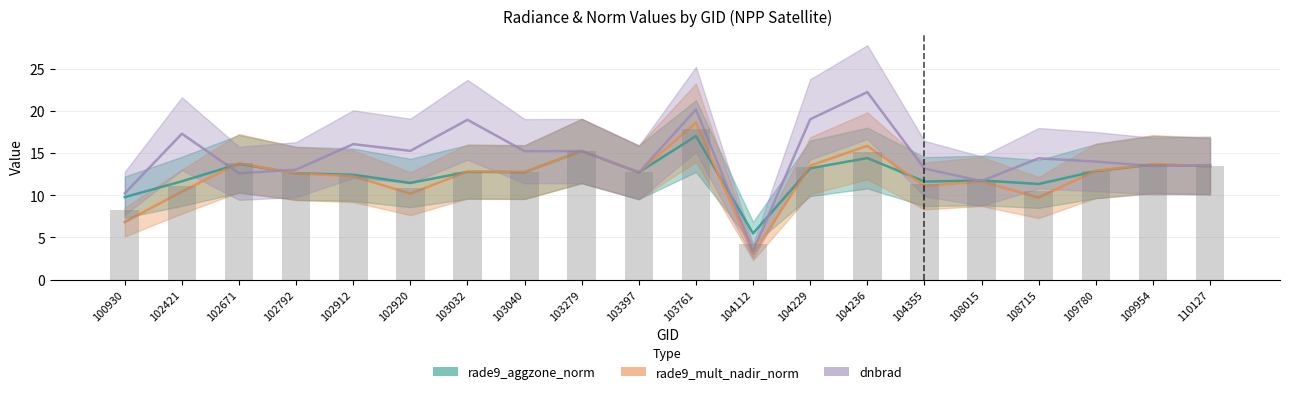

What is the highest value of the dnbrad series?

22.2